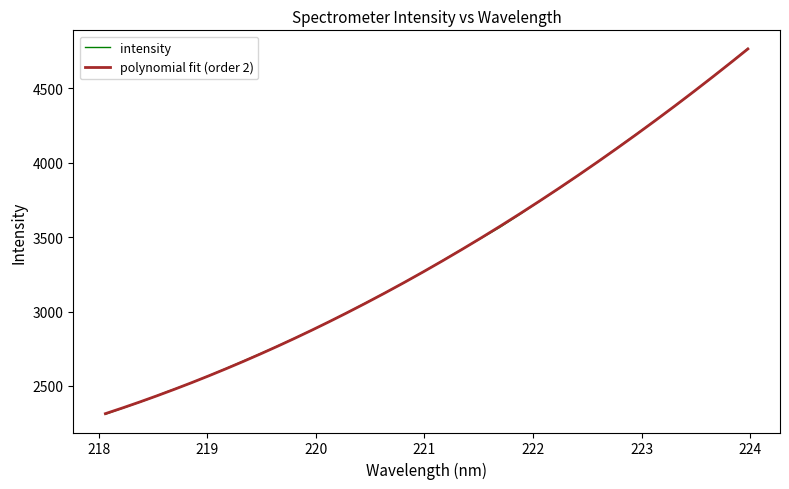

How many lines are shown in the chart?

1